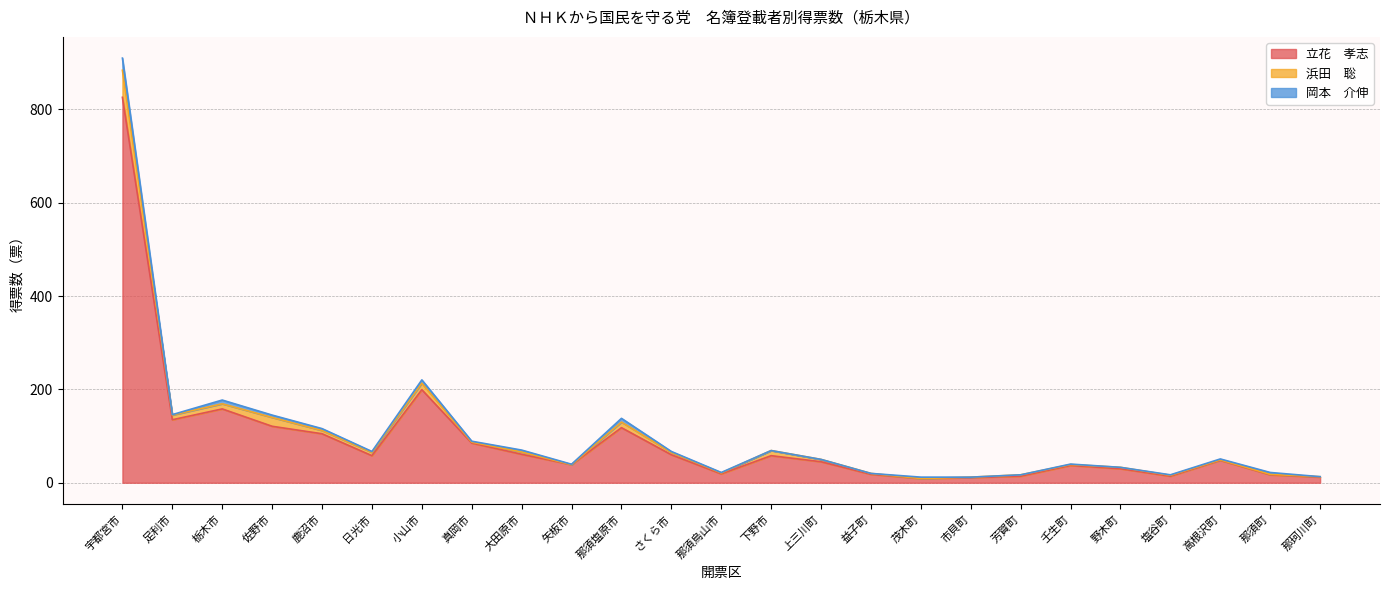

Reading left to right, list all the values displayed in this chart.

立花　孝志: 宇都宮市=826.0	足利市=135.0	栃木市=158.2	佐野市=121.0	鹿沼市=105.0	日光市=58.0	小山市=199.4	真岡市=85.0	大田原市=61.0	矢板市=38.7	那須塩原市=118.0	さくら市=60.0	那須烏山市=19.0	下野市=58.0	上三川町=45.0	益子町=18.0	茂木町=9.0	市貝町=11.0	芳賀町=14.0	壬生町=37.0	野木町=30.0	塩谷町=14.0	高根沢町=48.0	那須町=17.0	那珂川町=12.0
浜田　聡: 宇都宮市=58.0	足利市=10.0	栃木市=11.0	佐野市=19.0	鹿沼市=7.0	日光市=7.0	小山市=14.0	真岡市=2.0	大田原市=5.0	矢板市=0.0	那須塩原市=12.0	さくら市=5.0	那須烏山市=2.0	下野市=11.0	上三川町=5.0	益子町=2.0	茂木町=0.0	市貝町=1.0	芳賀町=3.0	壬生町=2.0	野木町=3.0	塩谷町=2.0	高根沢町=1.0	那須町=1.0	那珂川町=1.0
岡本　介伸: 宇都宮市=26.0	足利市=1.0	栃木市=8.0	佐野市=5.0	鹿沼市=4.0	日光市=2.0	小山市=7.0	真岡市=2.0	大田原市=4.0	矢板市=1.0	那須塩原市=8.0	さくら市=2.0	那須烏山市=1.0	下野市=0.0	上三川町=0.0	益子町=0.0	茂木町=3.0	市貝町=0.0	芳賀町=0.0	壬生町=1.0	野木町=0.0	塩谷町=1.0	高根沢町=2.0	那須町=4.0	那珂川町=0.0